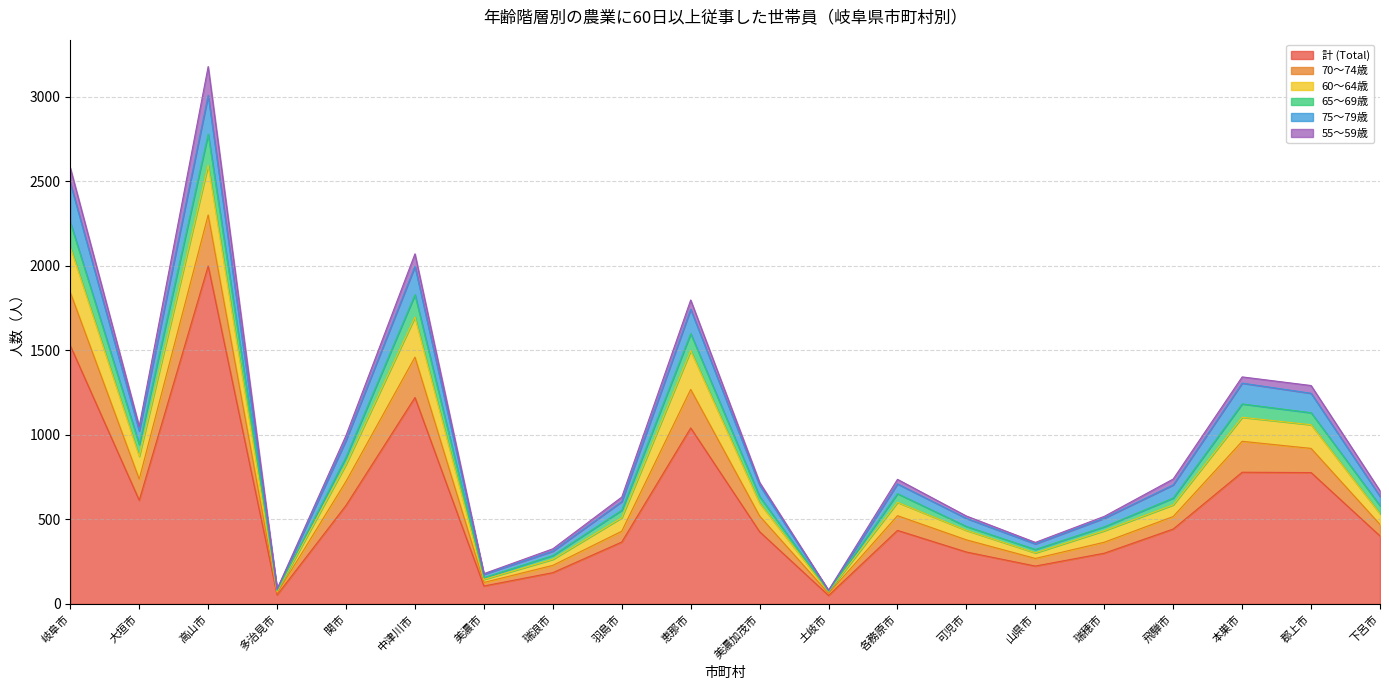

True or false: 60〜64歳 and 65〜69歳 cross at least once.

False